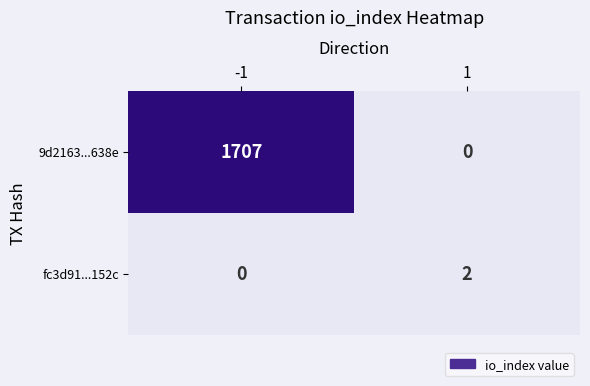

What is the difference between the 9d2163...638e values at 1 and -1?

1707